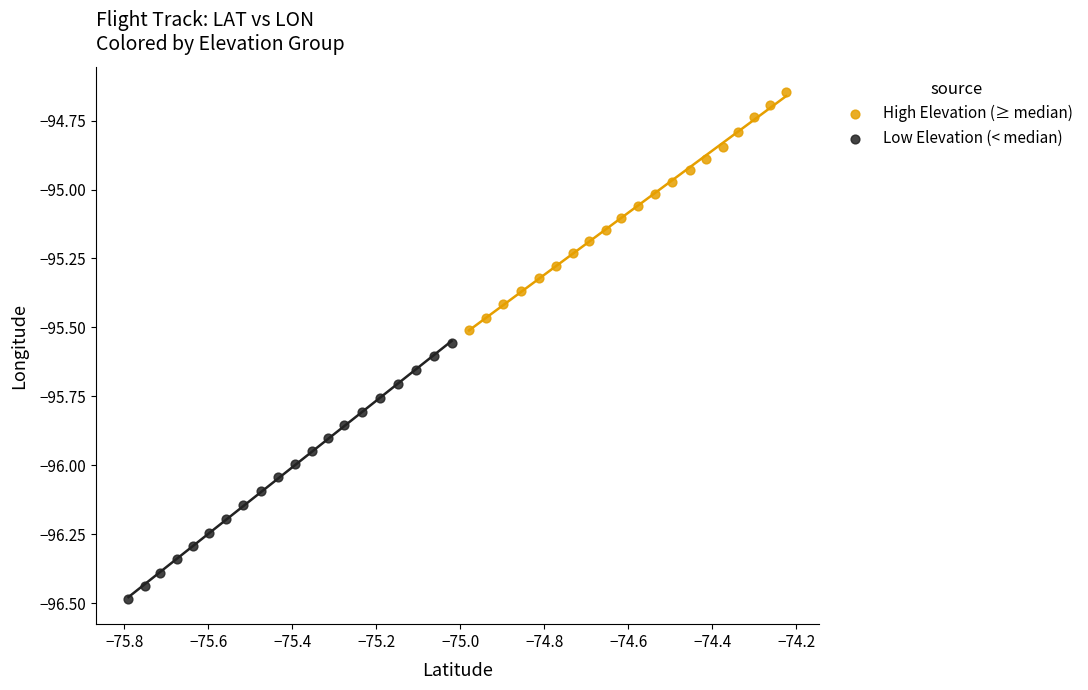

Which series reaches the maximum Y coordinate?

High Elevation (≥ median)